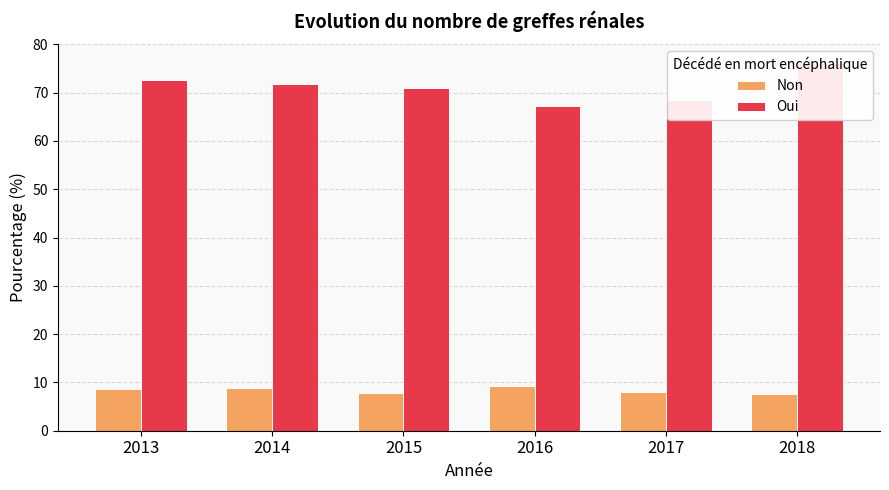

What is the difference between the highest and lowest values at 2018?

68.5